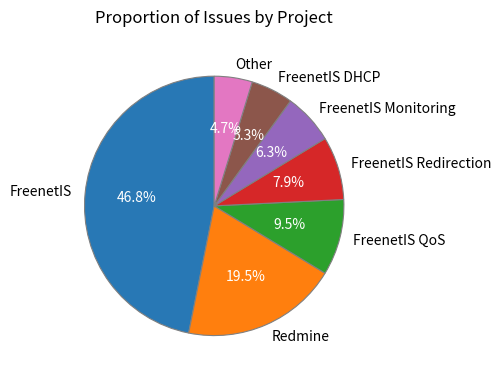

Between FreenetIS Redirection and FreenetIS QoS, which is larger?

FreenetIS QoS